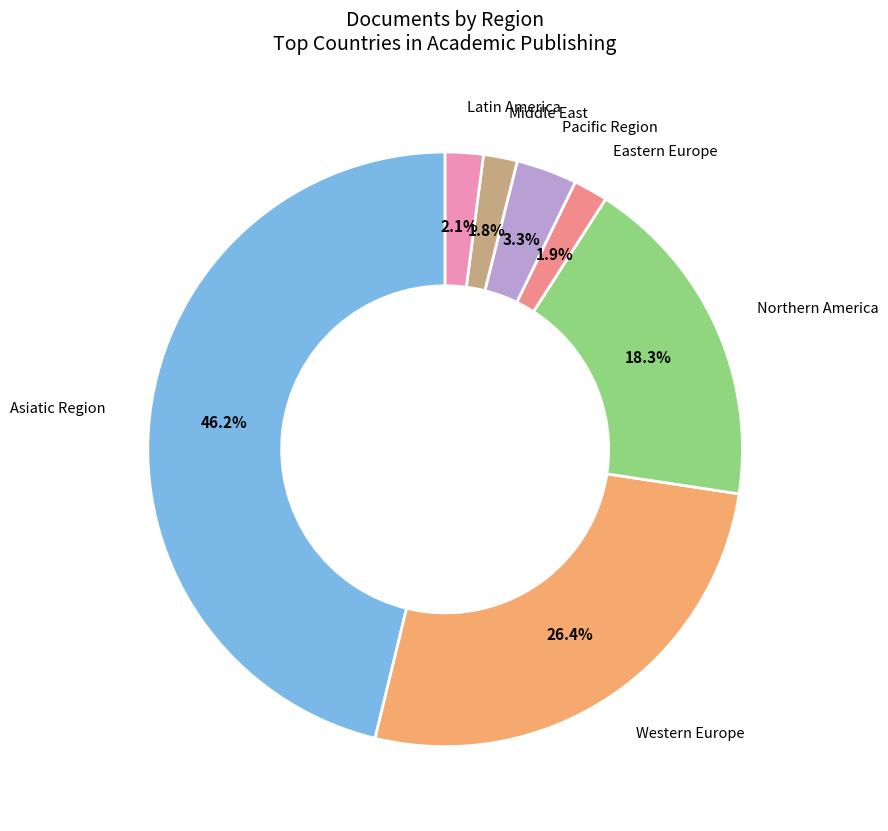

How many segments does this pie chart have?

7